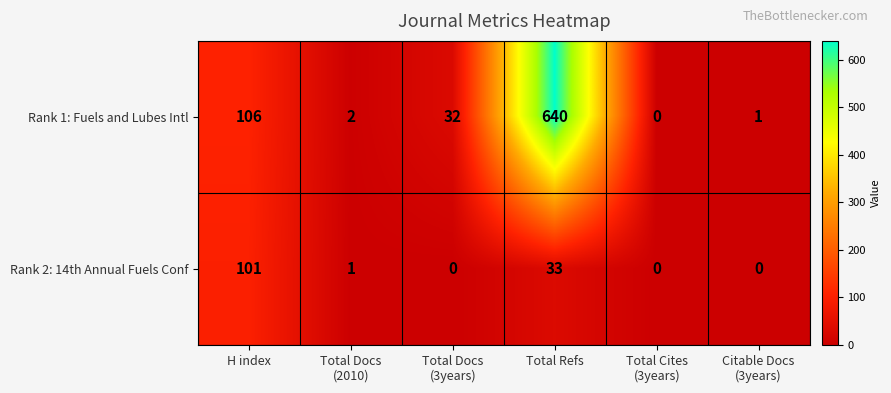

List the series in order of their peak value, highest first.

Rank 1: Fuels and Lubes Intl, Rank 2: 14th Annual Fuels Conf